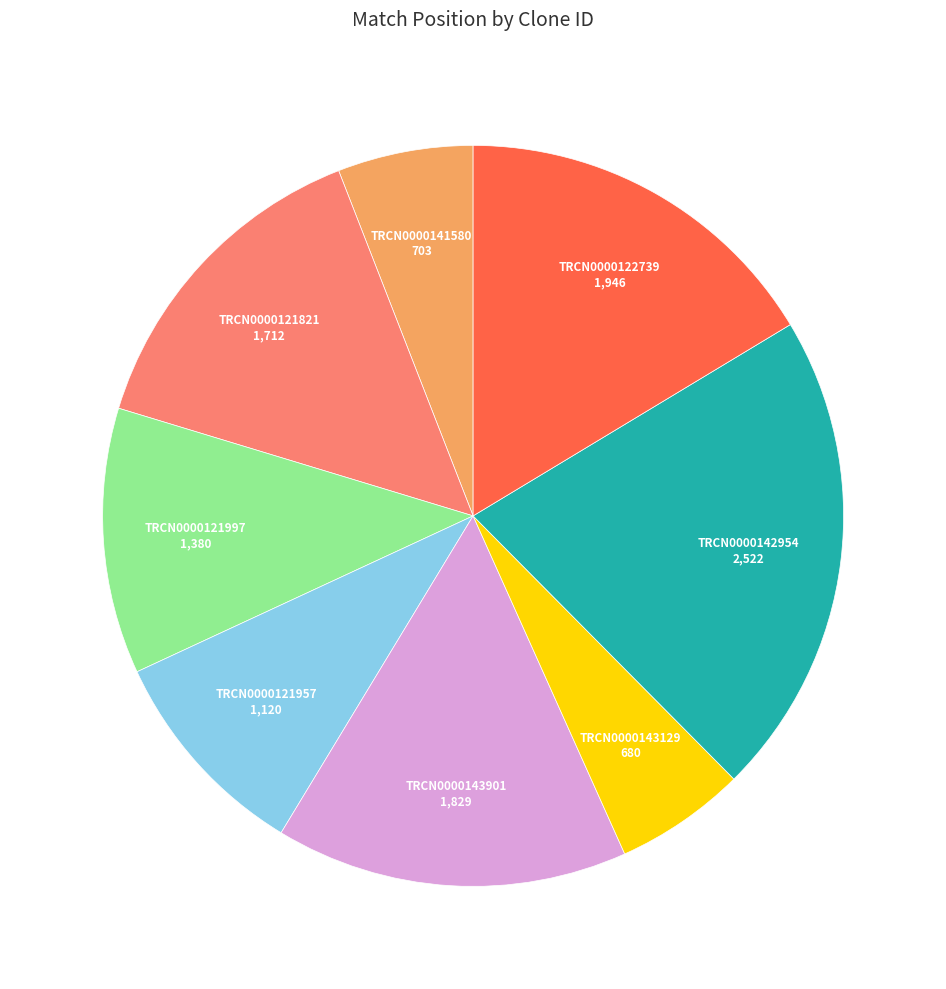

Is there any slice that represents more than half of the pie?

No